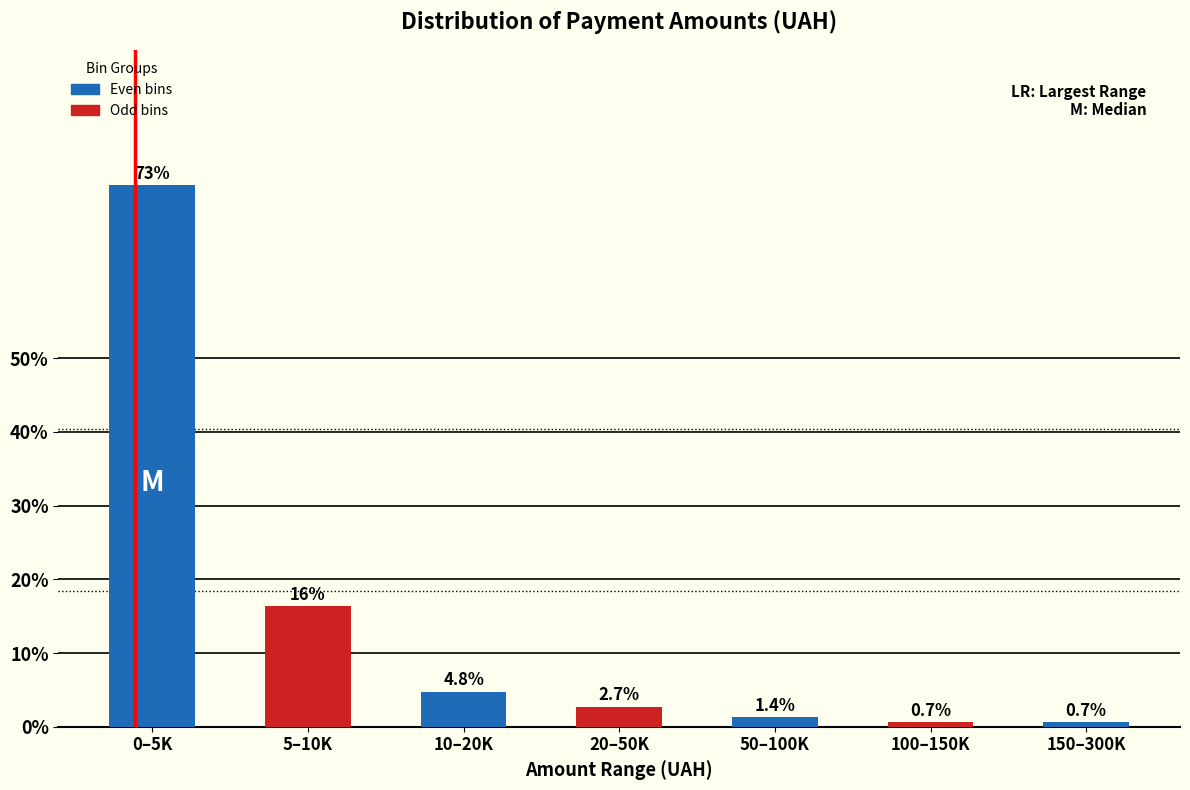

Reading right to left, extract all data points from this chart.

0.7	0.7	1.4	2.7	4.8	16.3	73.5